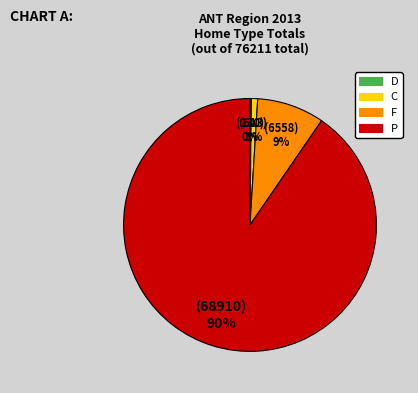

To the nearest percent, what portion does P represent?

90%